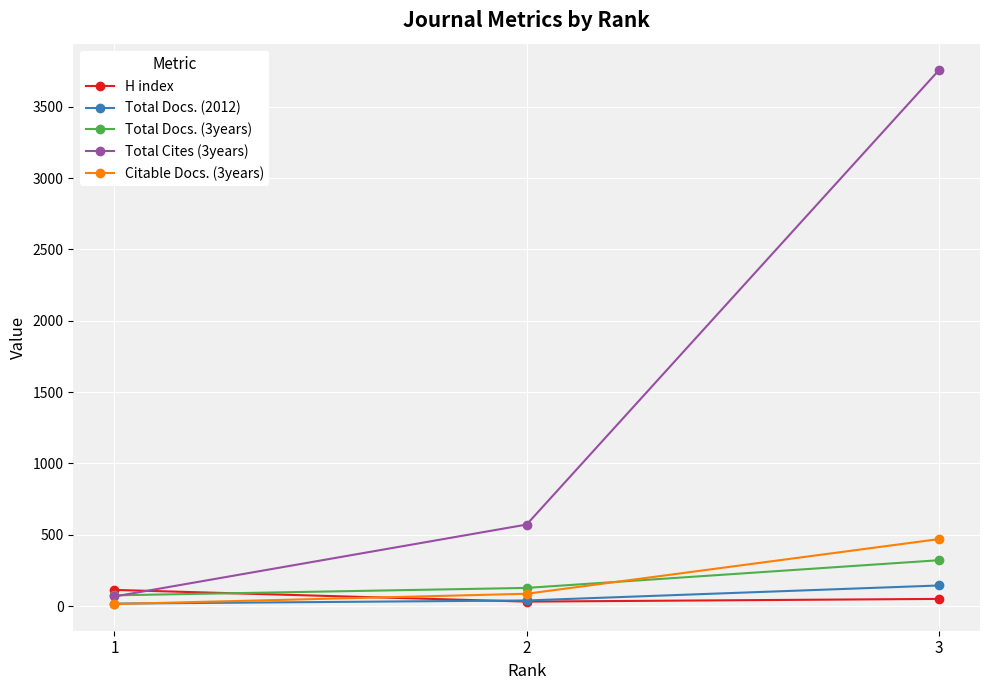

At which label does H index first exceed 51?

1